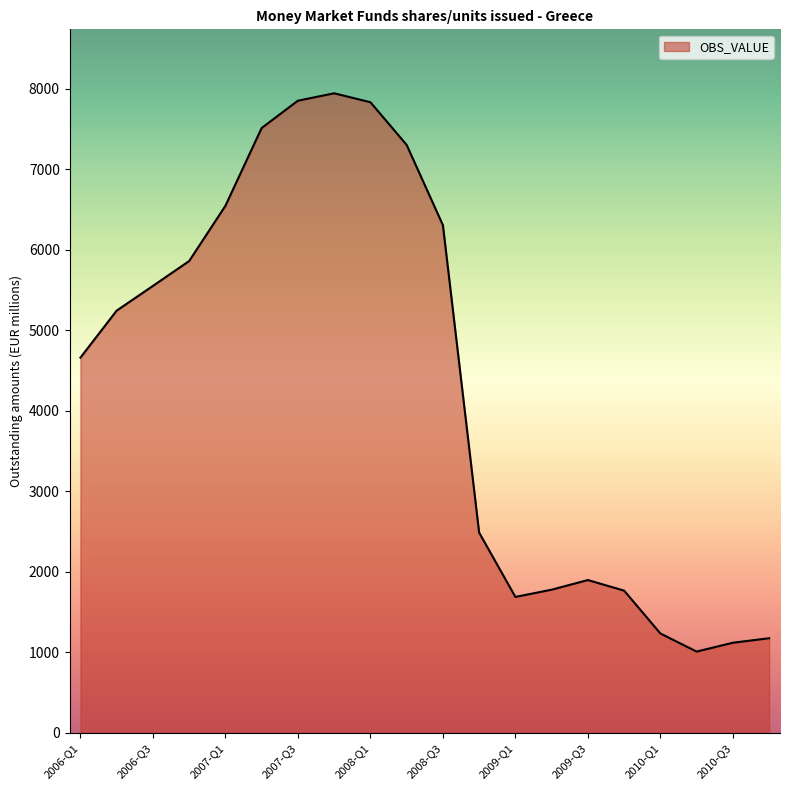

What is the greatest value displayed?

7946